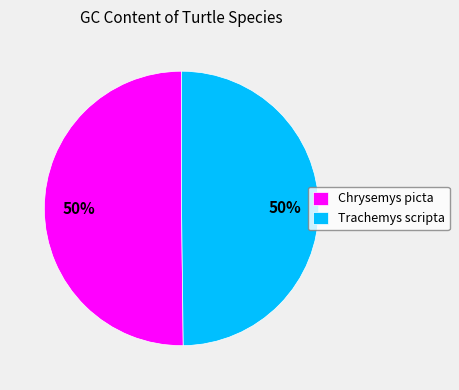

Count the number of slices in the pie.

2